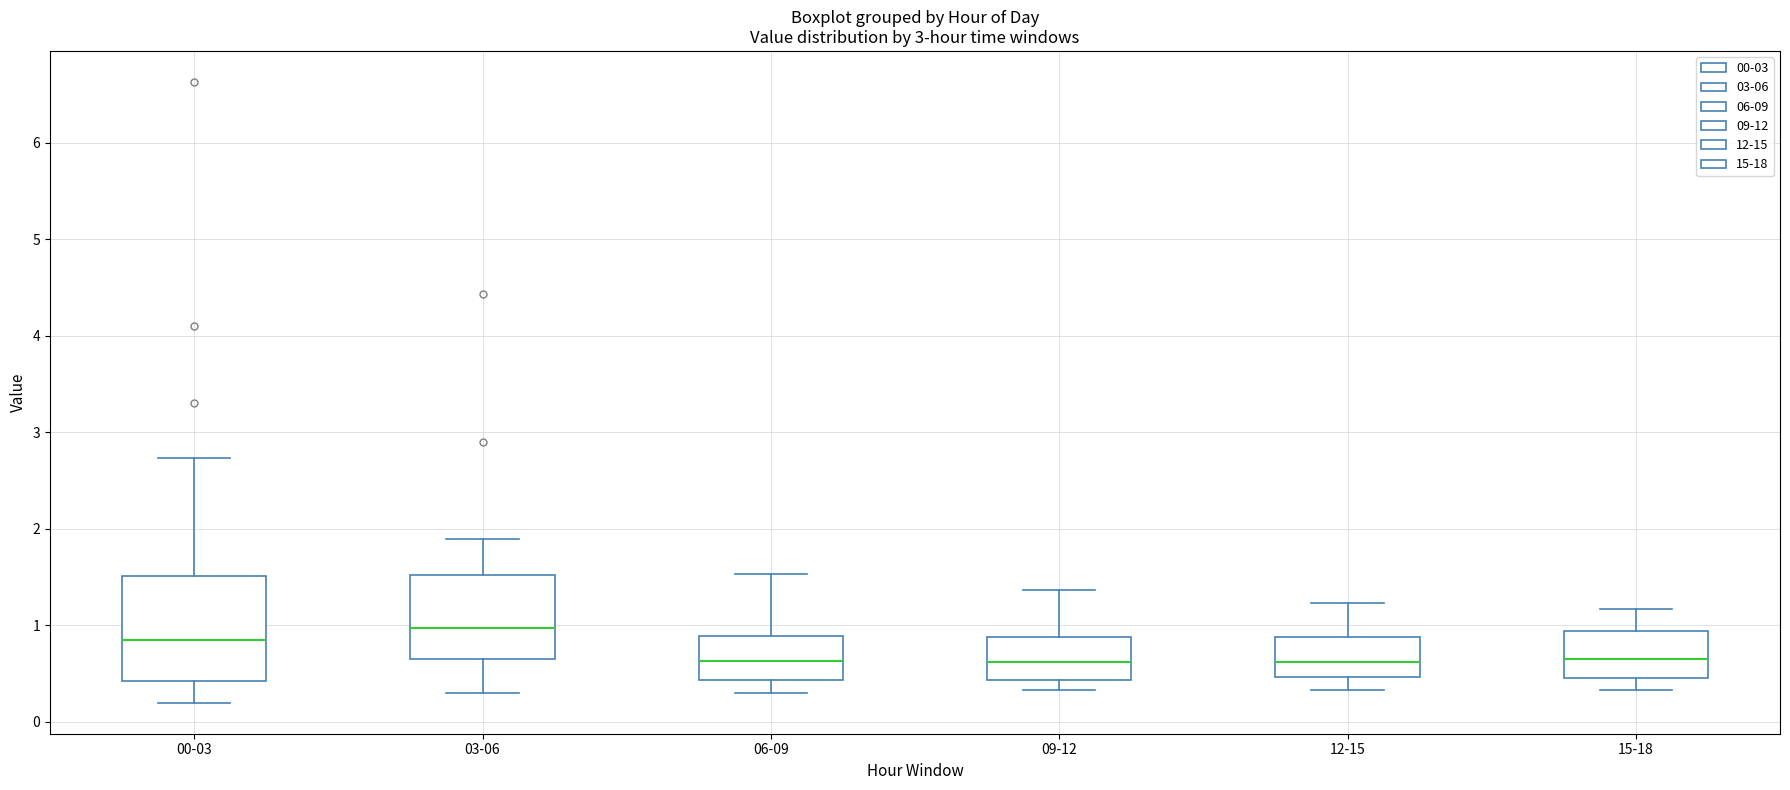

Comparing the boxes themselves (not the whiskers), which one is the tallest?

00-03